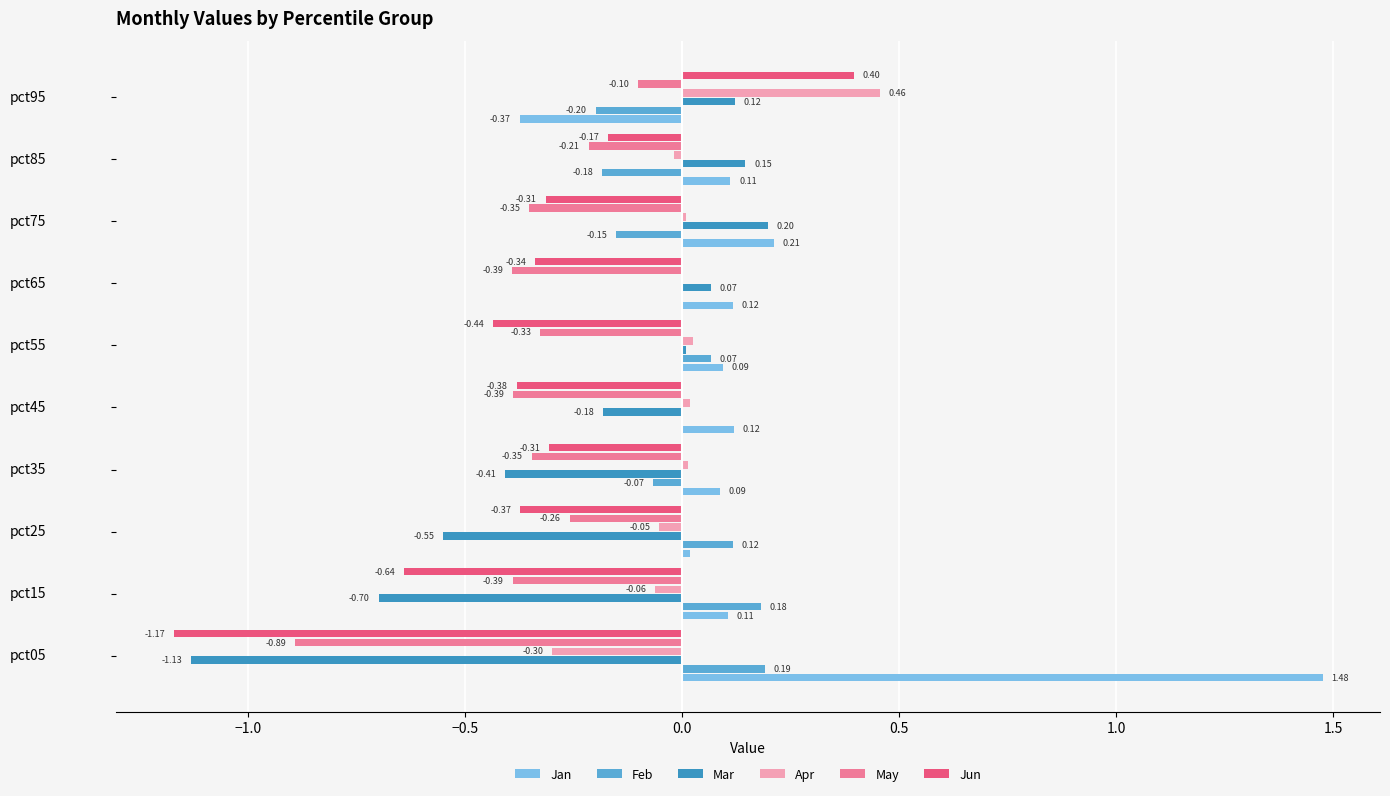

What is the total value across all series at pct95?

0.3